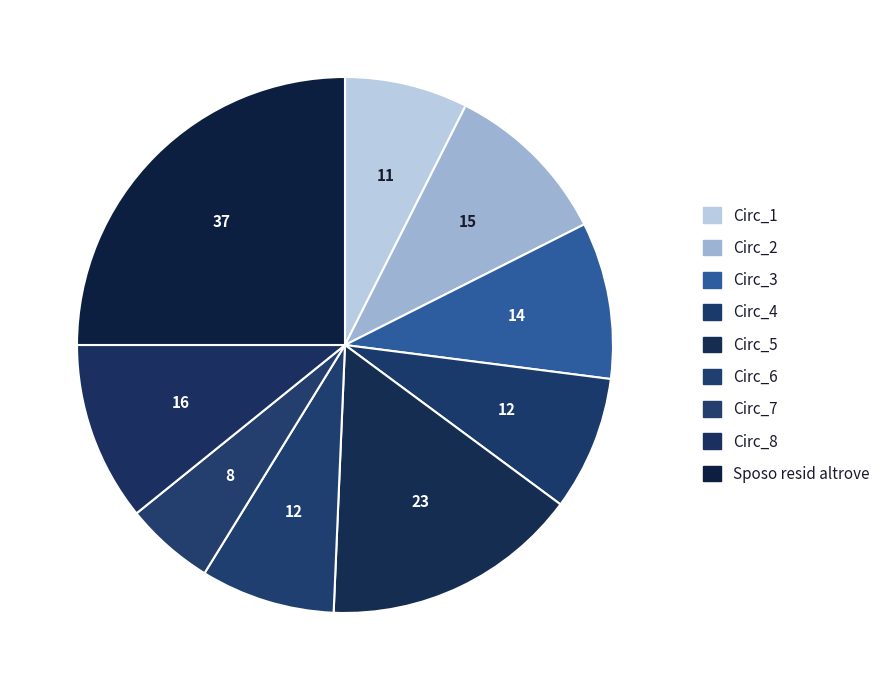

To the nearest percent, what is the average slice percentage?

11%